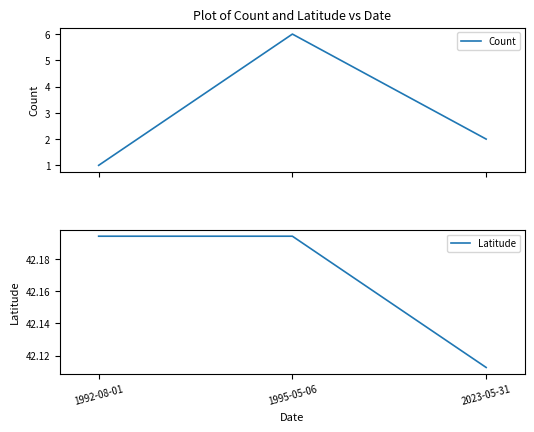

What is the difference between the Count values at 1995-05-06 and 1992-08-01?

5.0